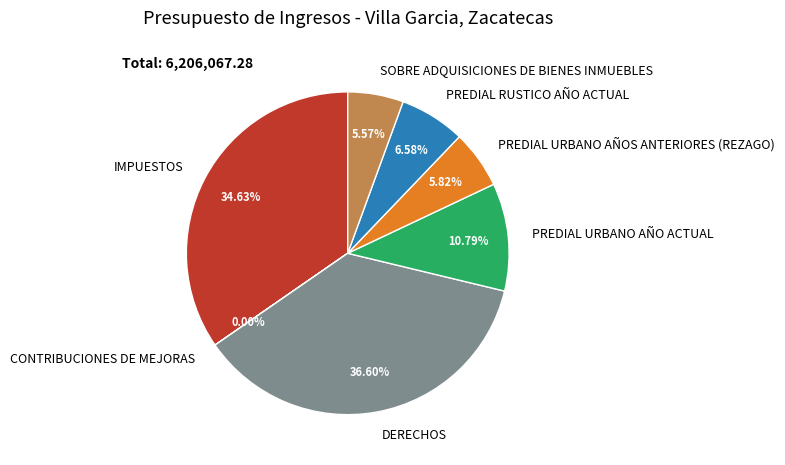

To the nearest percent, what is the average slice percentage?

14%